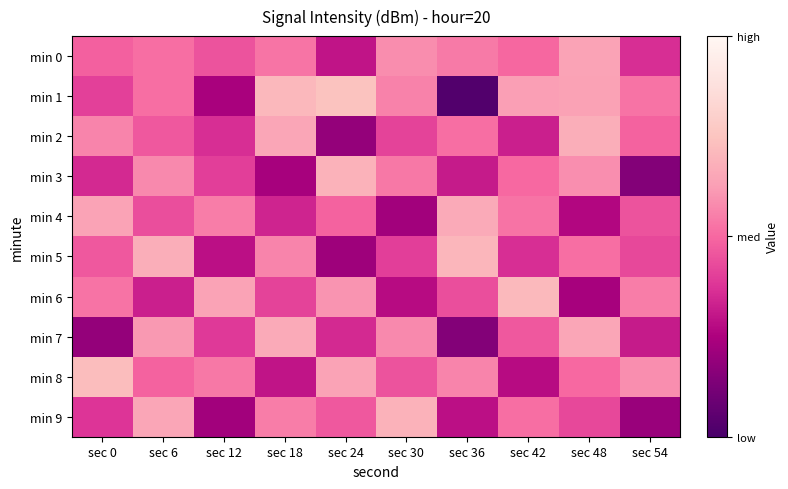

Rank the series at sec 24 from lowest to highest value.

min 2, min 5, min 0, min 7, min 9, min 4, min 6, min 8, min 3, min 1